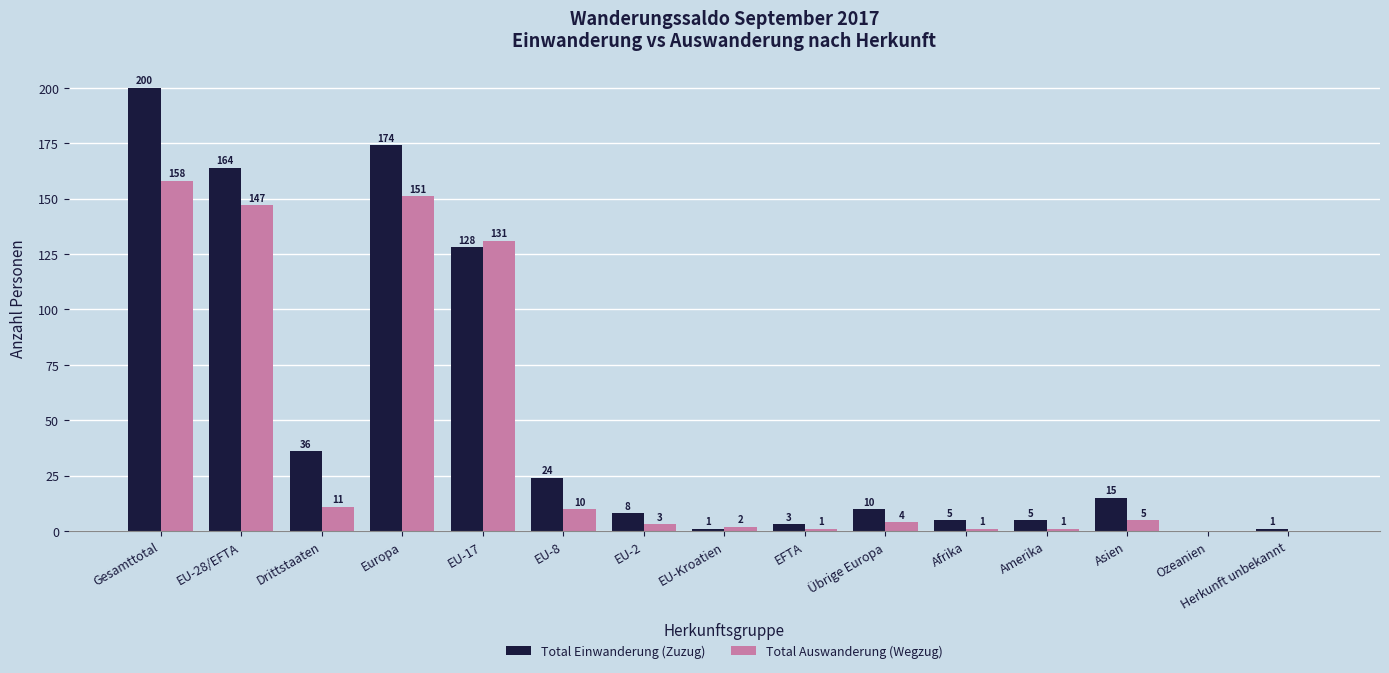

Which series has the largest total across all categories?

Total Einwanderung (Zuzug)